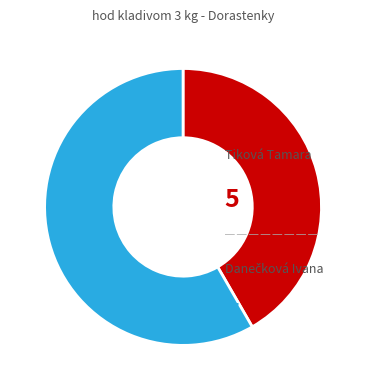

Is there a majority slice in this chart?

Yes